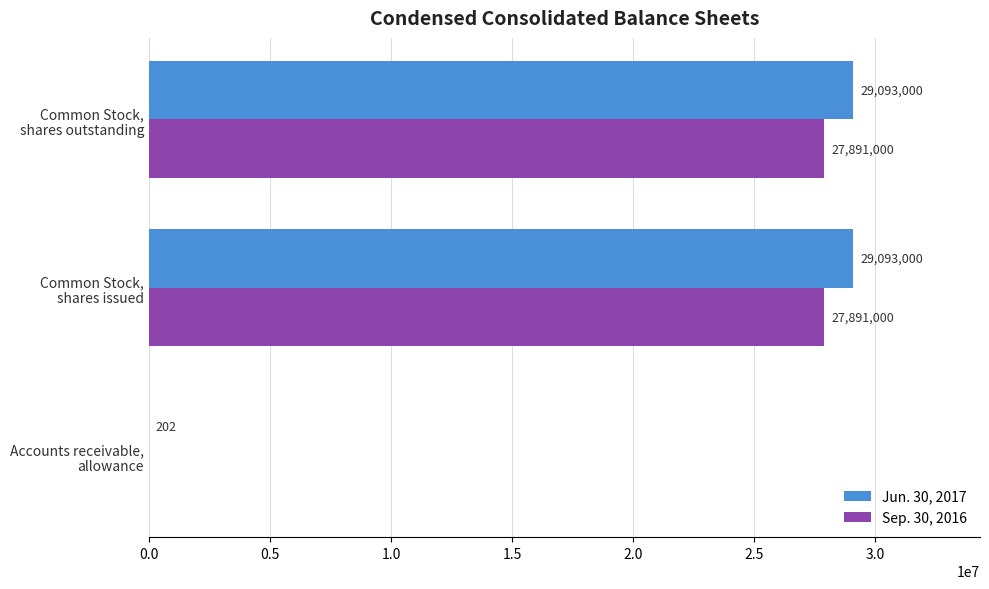

How many values in Sep. 30, 2016 are above zero?

2